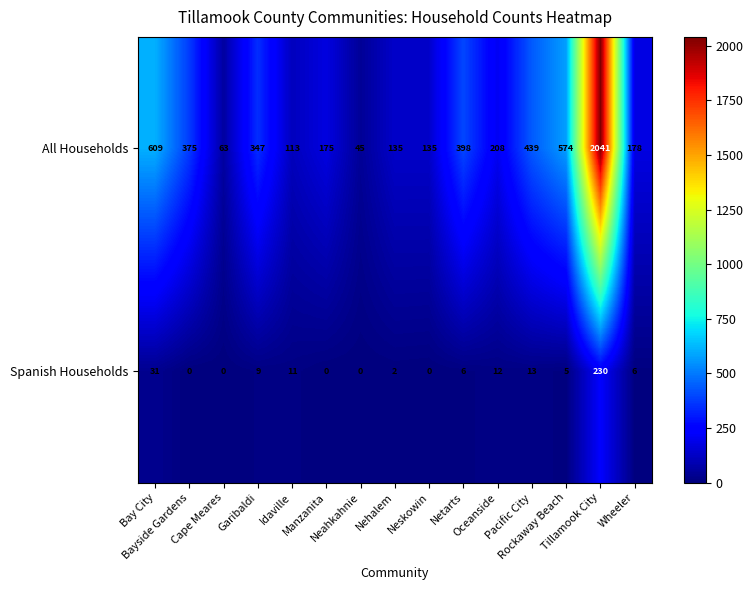

What is the sum of all Spanish Households values?

325